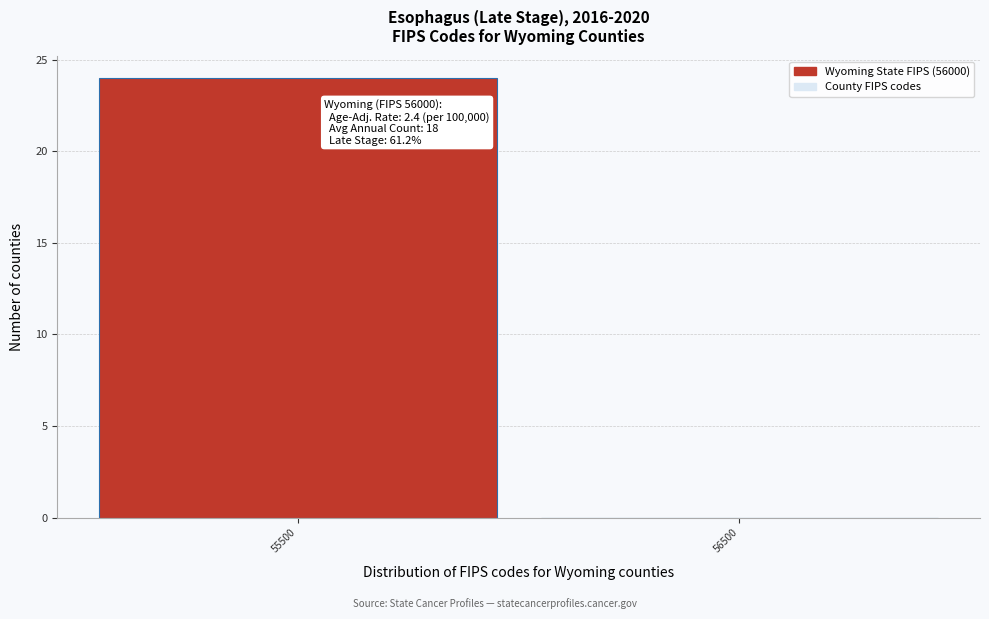

Reading left to right, what are all the values shown in this chart?

55500=24	56500=0